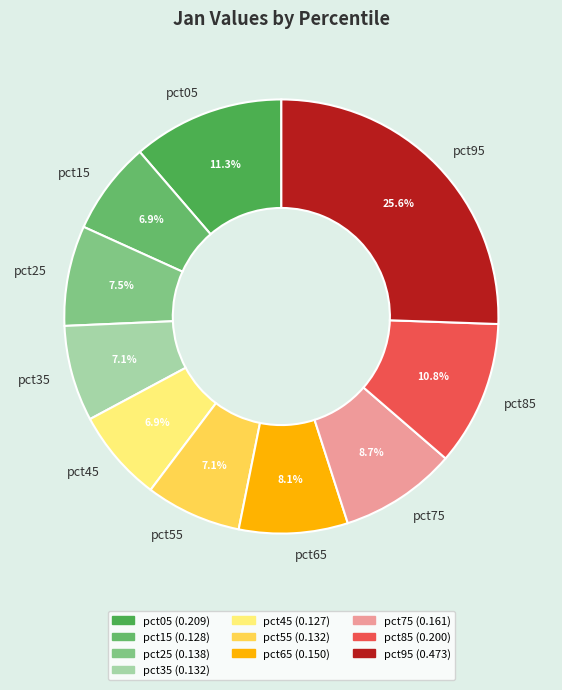

What is the largest slice in the pie chart?

pct95